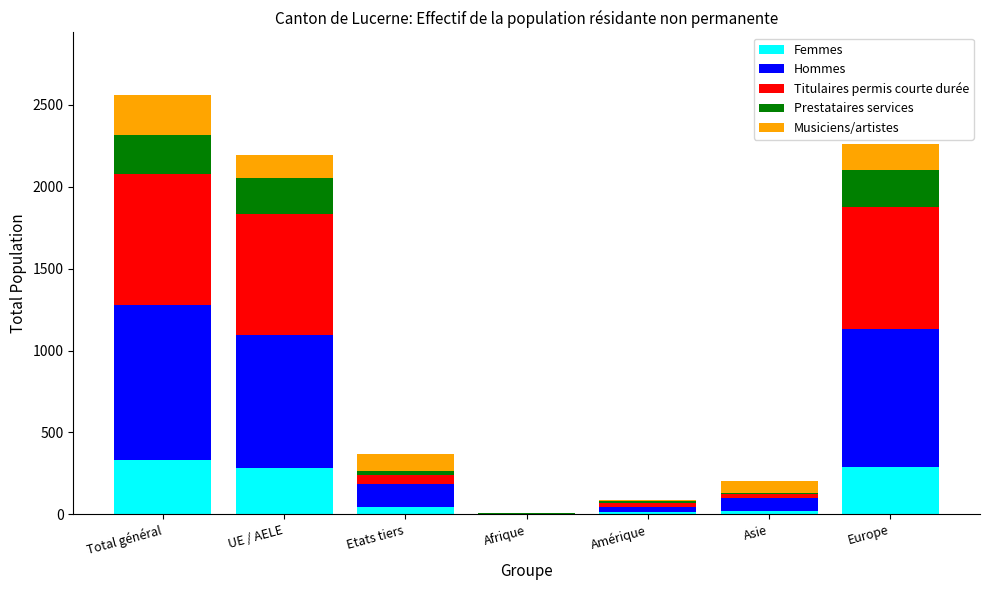

How many categories are shown in the chart?

7